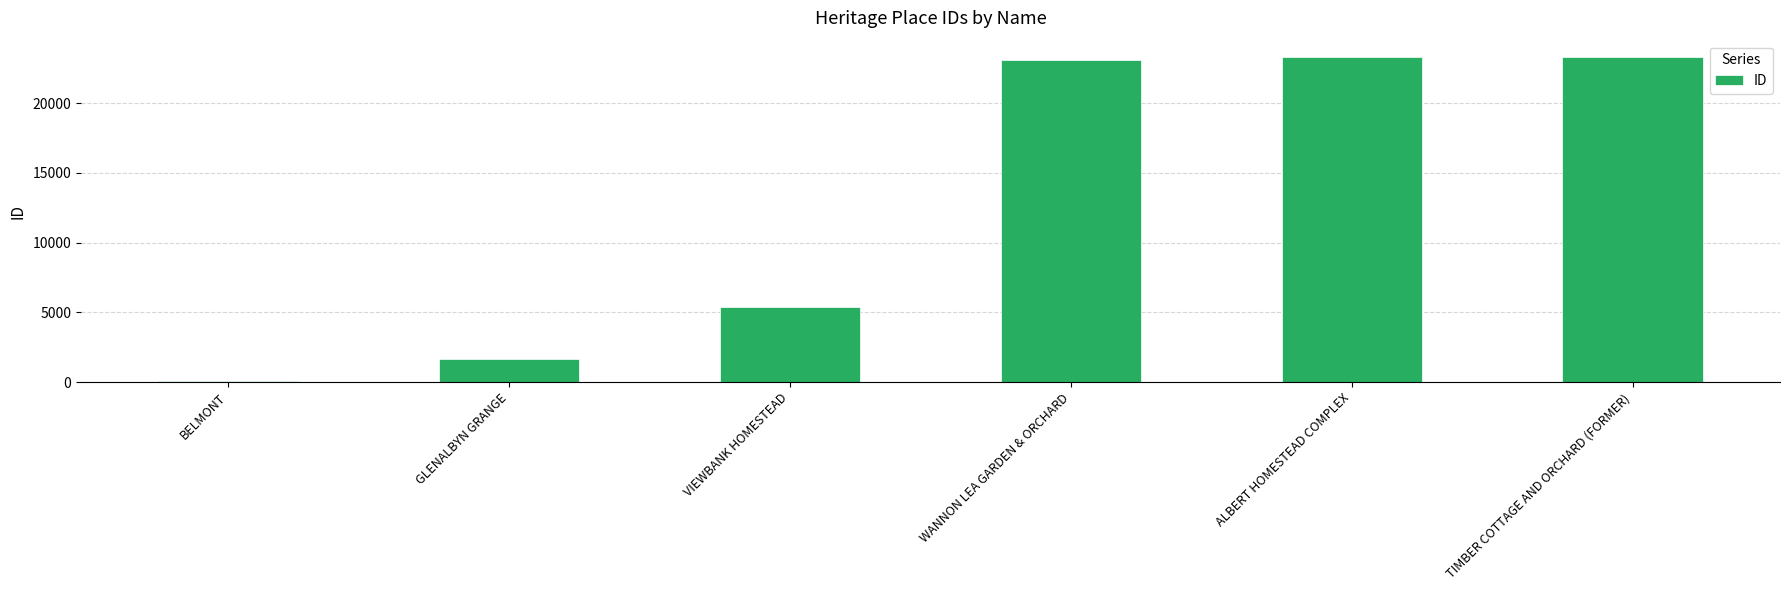

What is the label of the 2nd bar from the right?

ALBERT HOMESTEAD COMPLEX